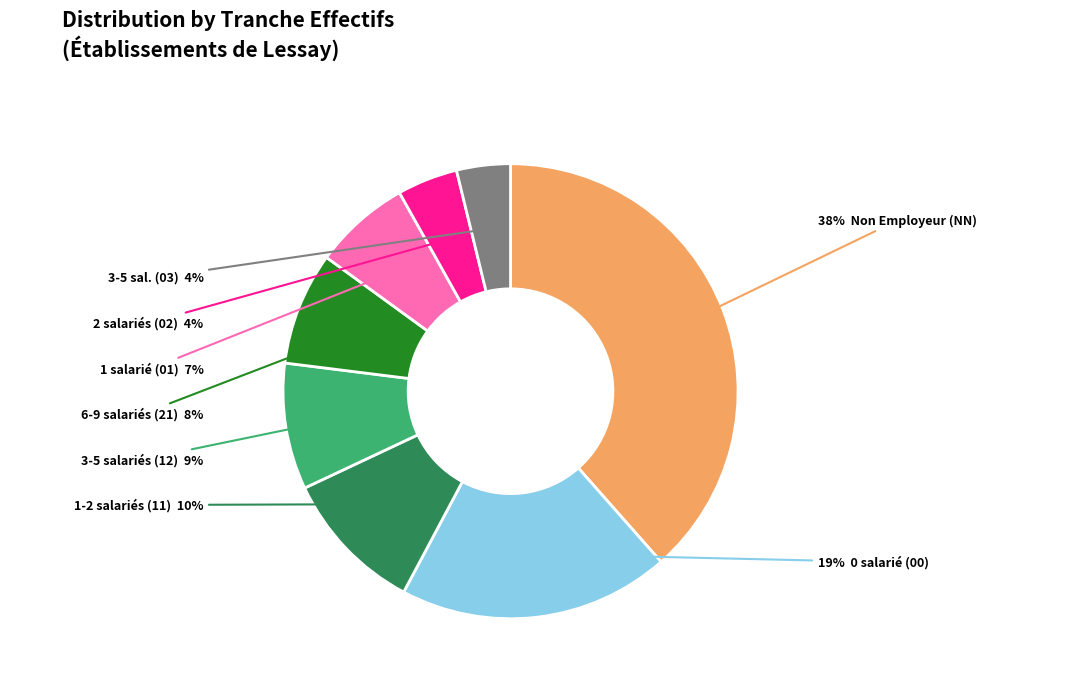

To the nearest percent, what is the average slice percentage?

12%